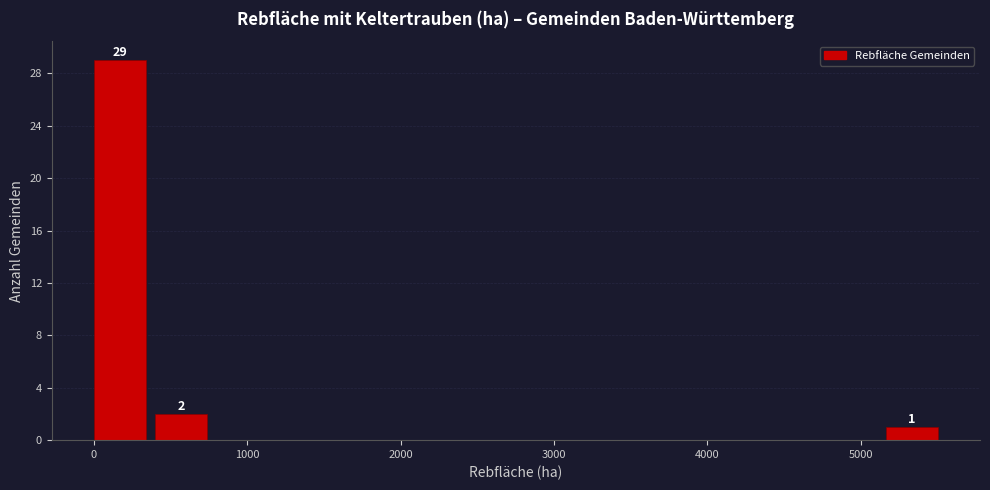

Read against the x-axis, roughly where is the centre of the tallest bar?

200